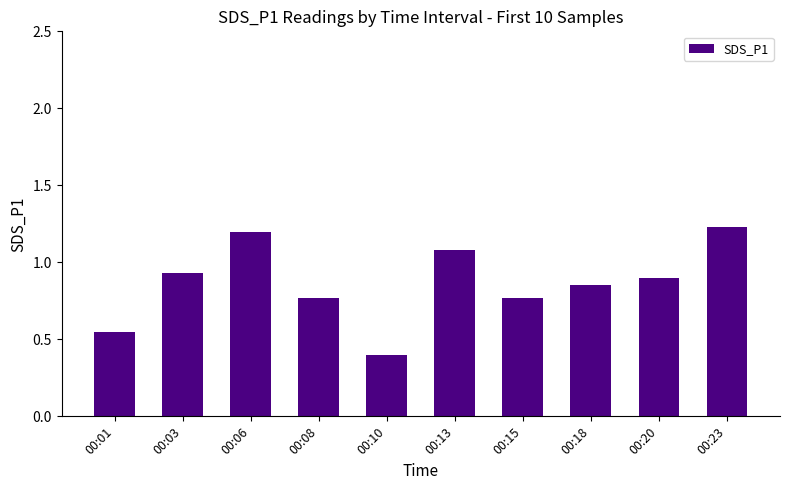

At which label is the value closest to 0?

00:10